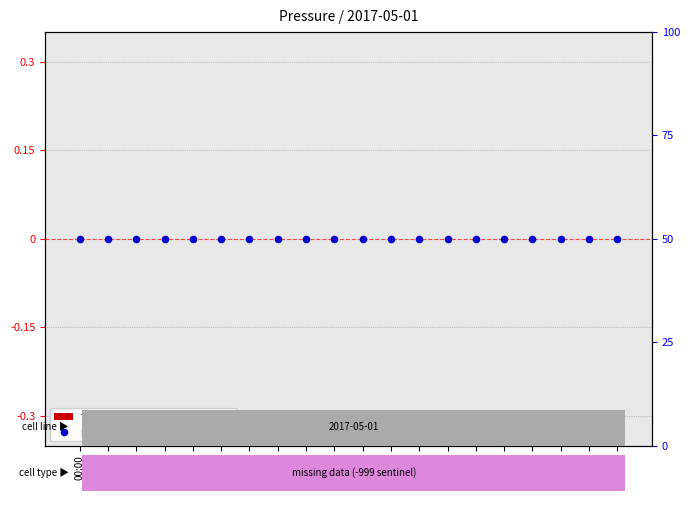

Which series has the widest spread of Y values?

transformed count